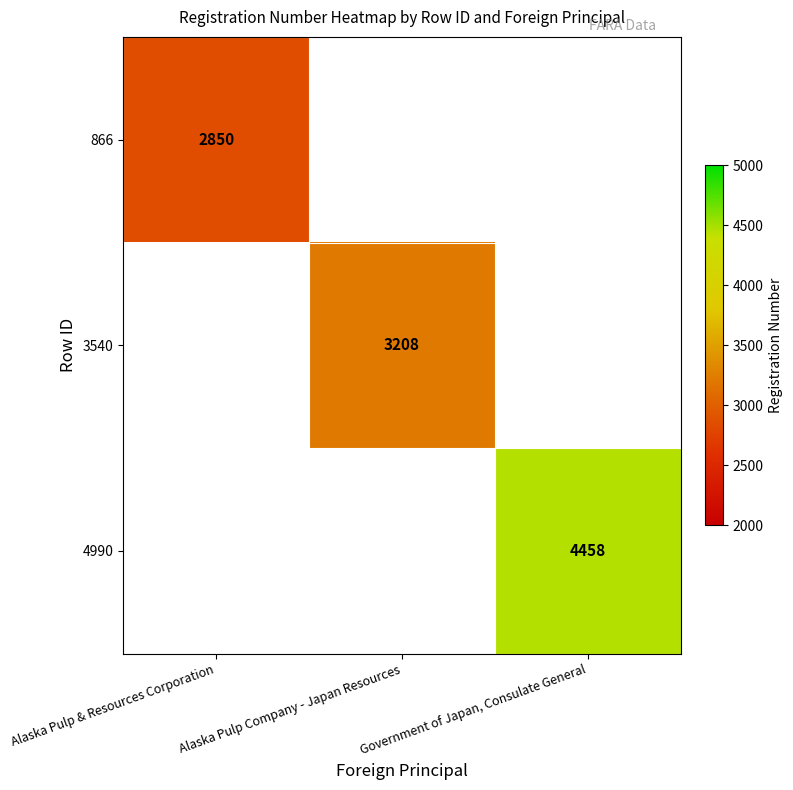

How many data points does each series have?

3